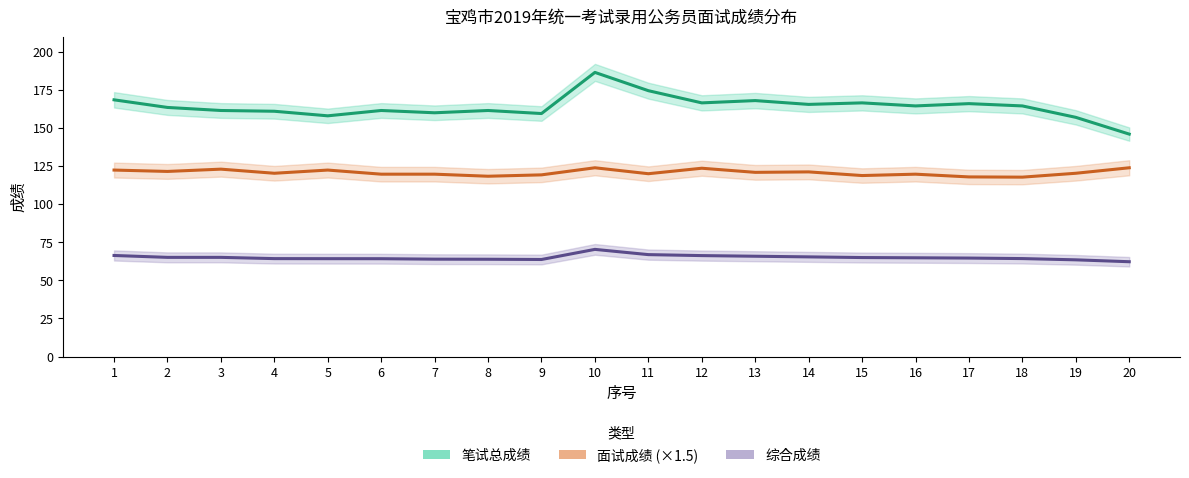

How many lines are shown in the chart?

3